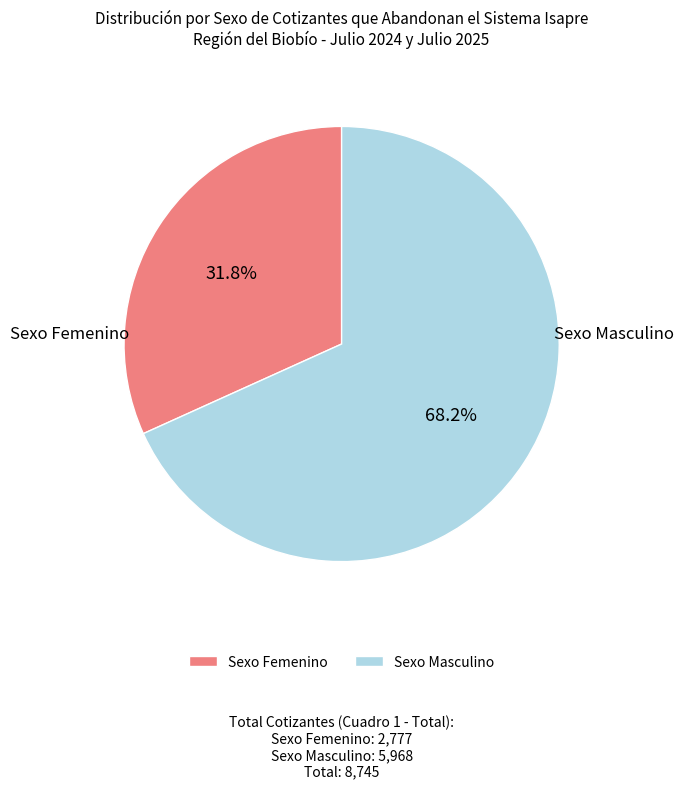

Which slice is the largest?

Sexo Masculino